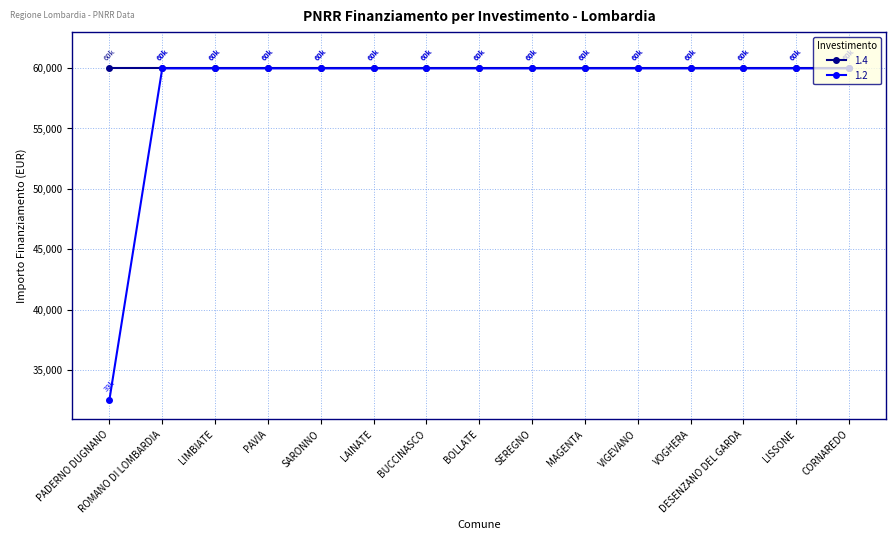

What is the greatest value displayed?

59966